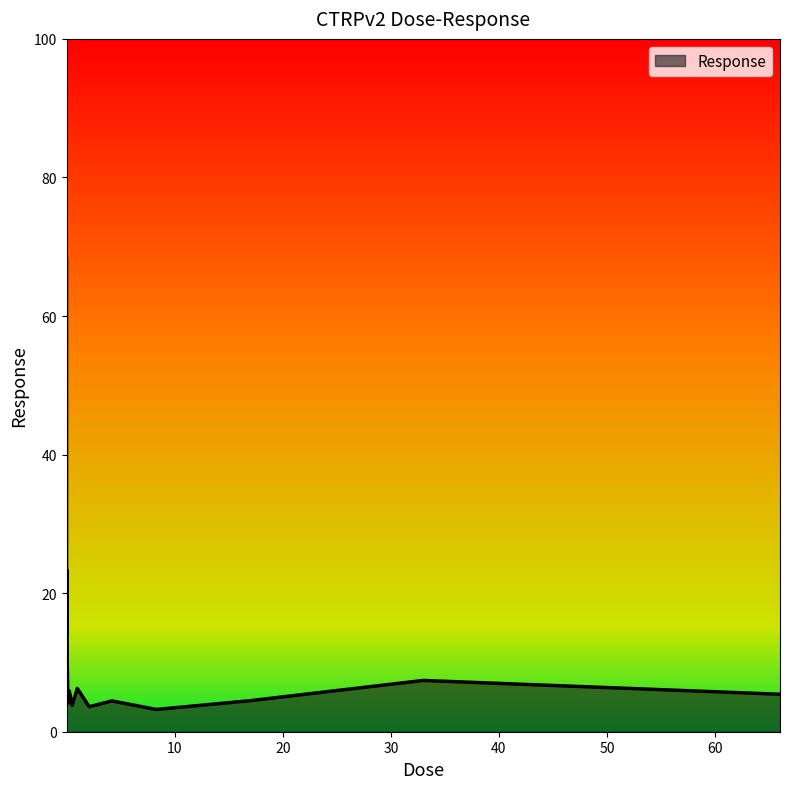

What is the difference between the maximum and minimum values?

64.9